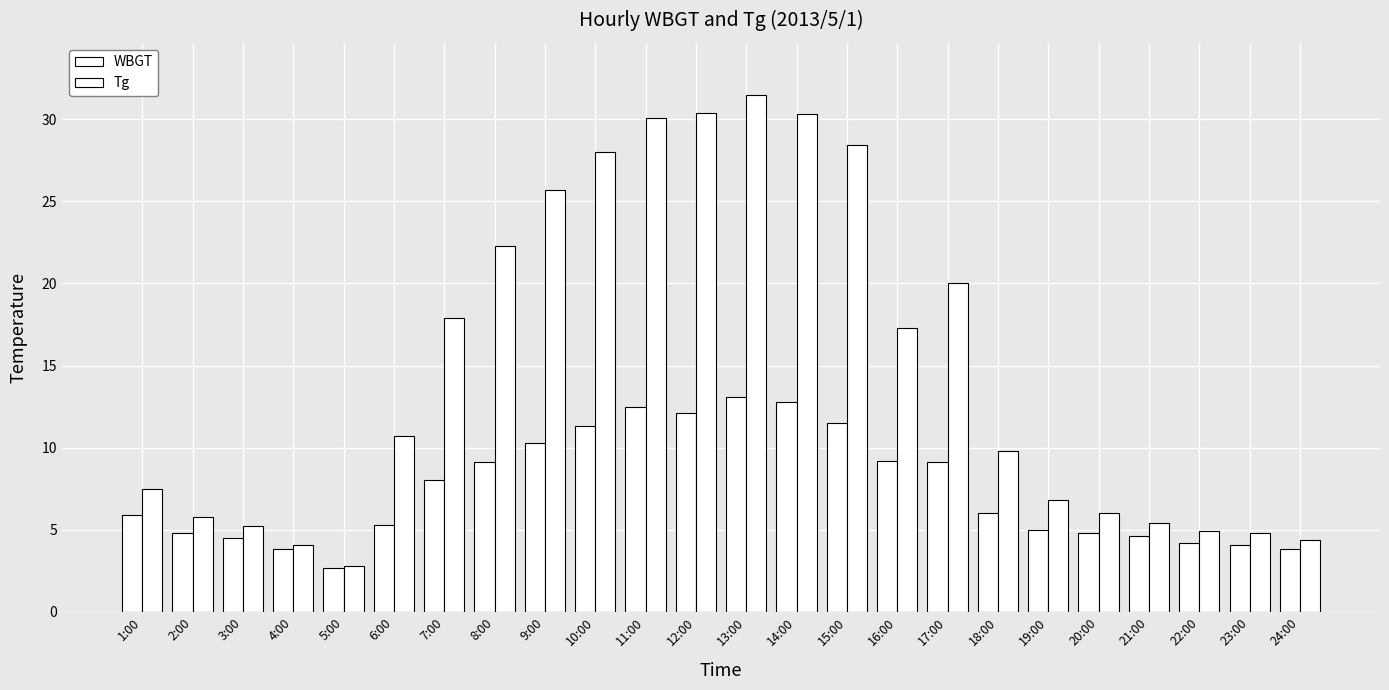

What is the difference between the highest and lowest values at 7:00?

9.9